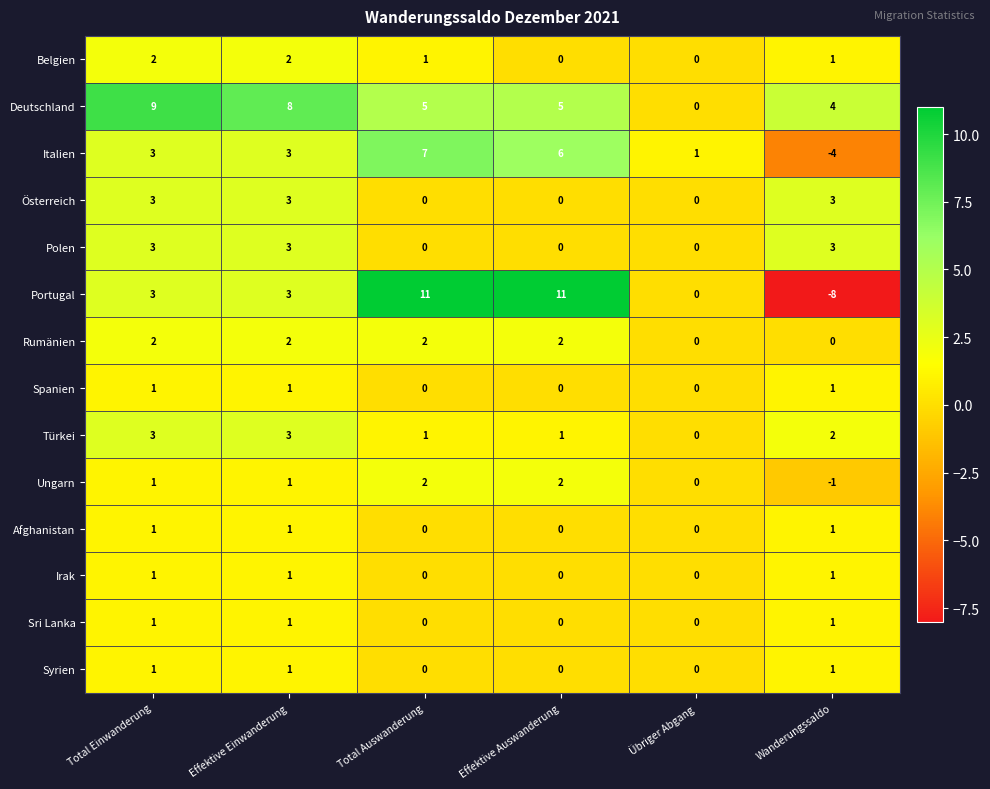

Which series has the widest spread of values?

Portugal